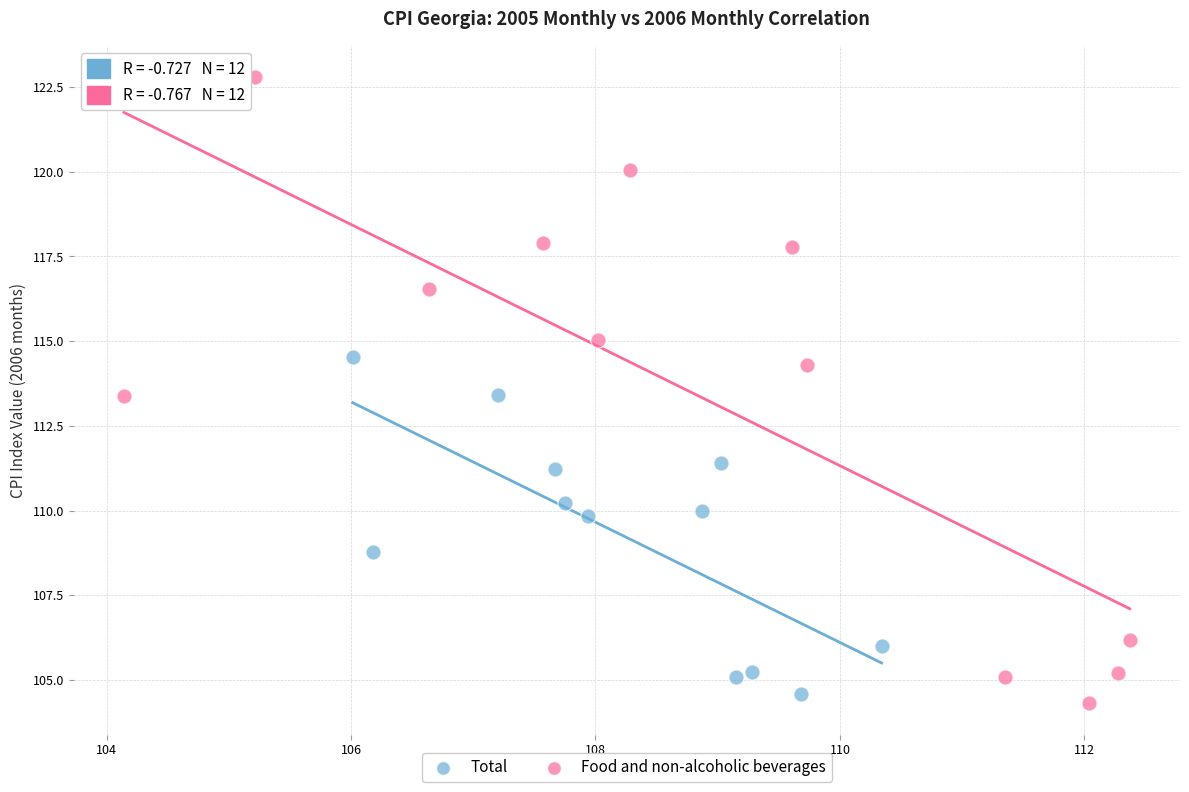

Which series has the largest Y range (max minus min)?

Food and non-alcoholic beverages